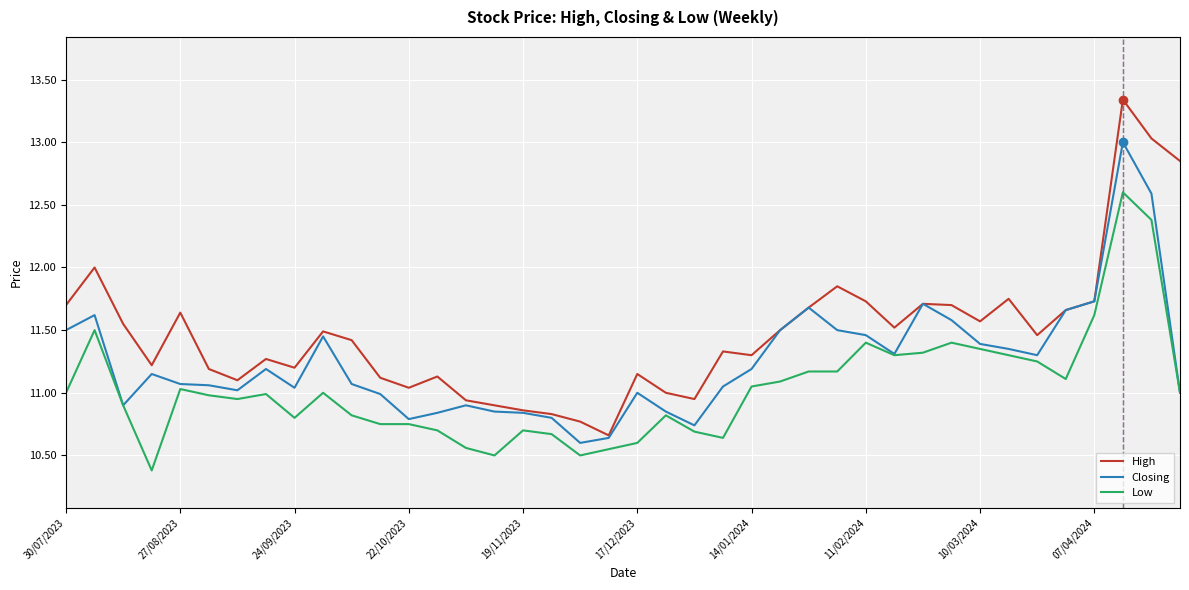

True or false: Low and High intersect in this chart.

False